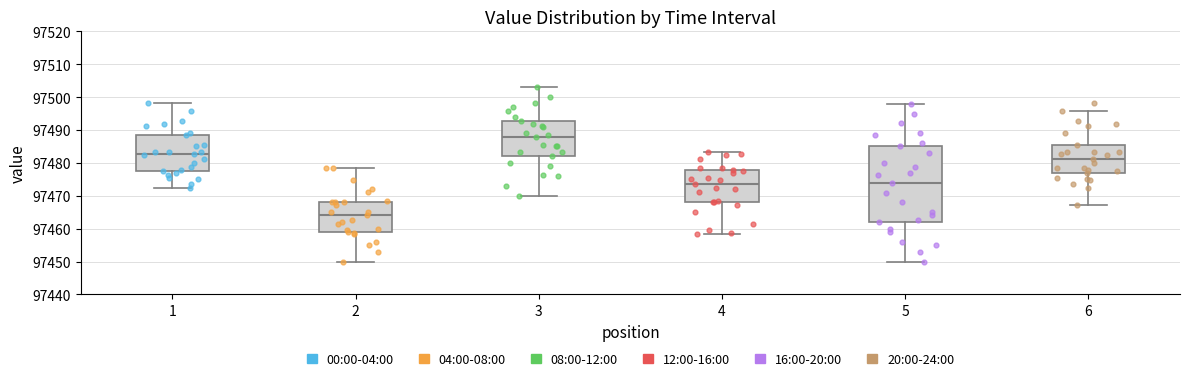

Comparing the boxes themselves (not the whiskers), which one is the tallest?

5